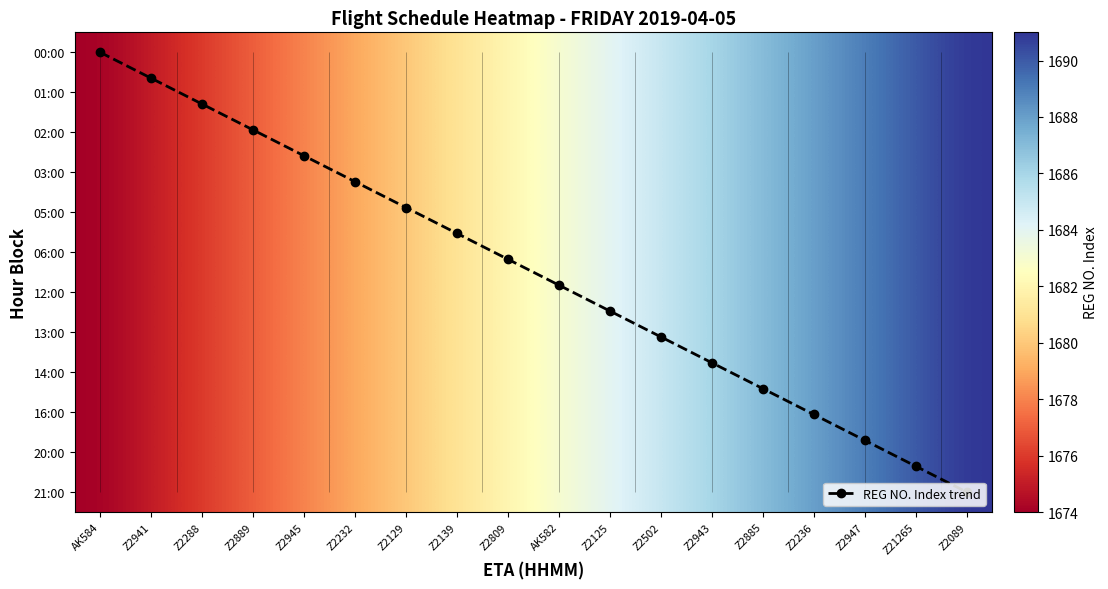

What is the total value across all series at Z2943?

20239.8